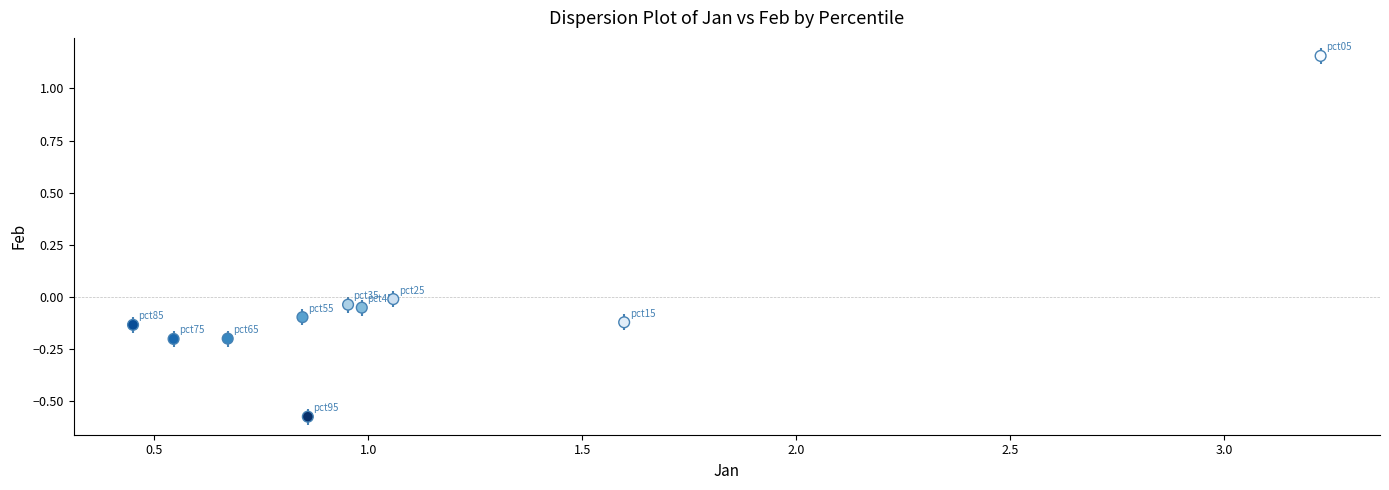

What is the range of Y values (max minus min)?

1.7